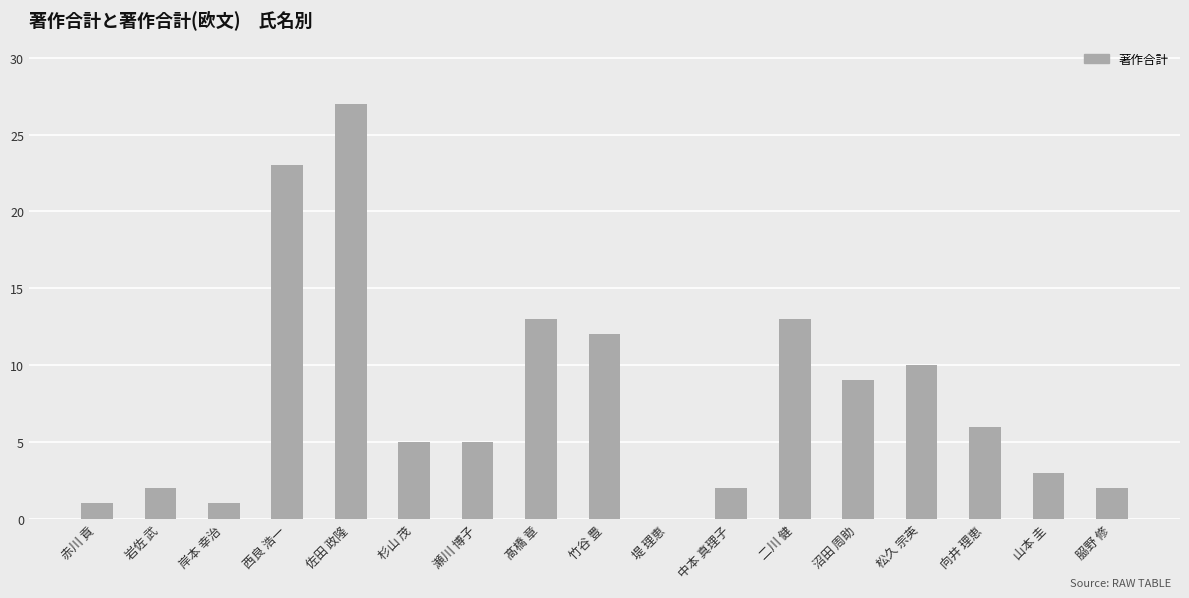

Reading right to left, extract all data points from this chart.

2	3	6	10	9	13	2	0	12	13	5	5	27	23	1	2	1